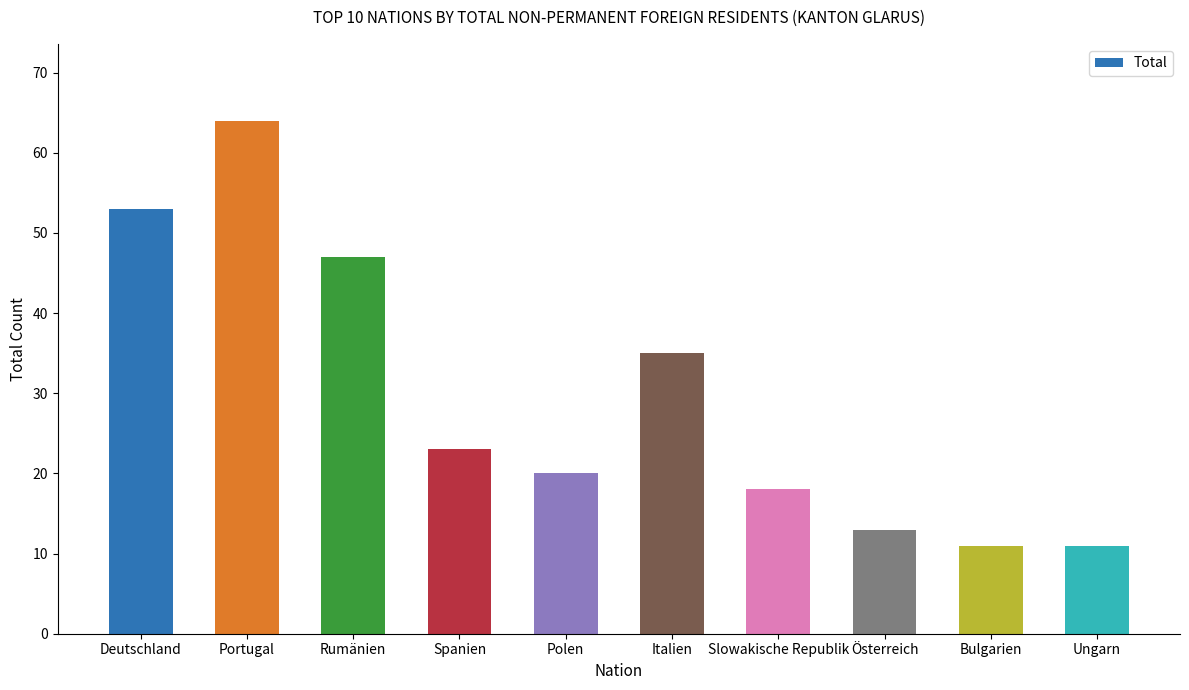

What is the sum of all values?

295